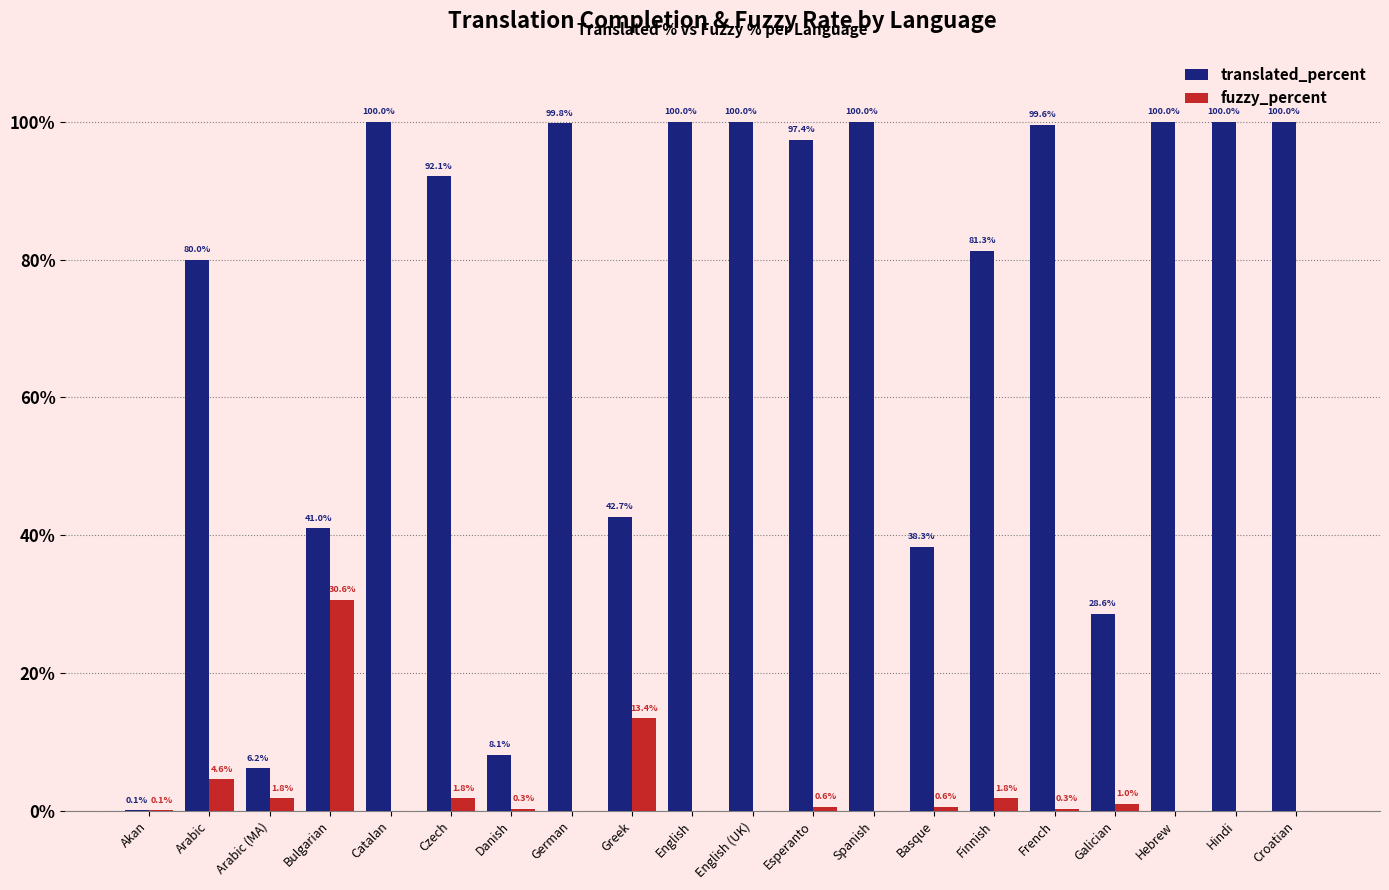

Which series changed the most between Czech and Finnish?

translated_percent